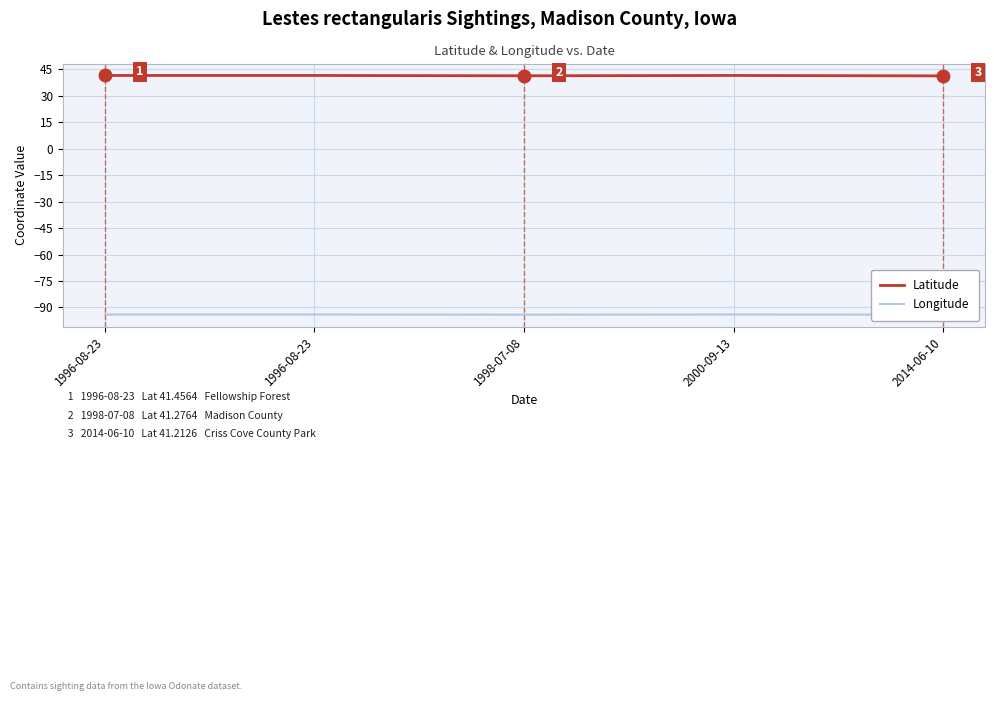

Rank the series at 2000-09-13 from lowest to highest value.

Longitude, Latitude